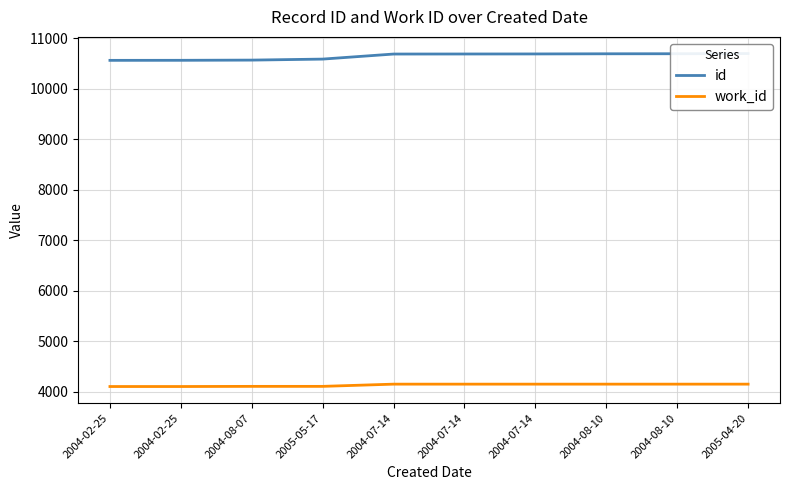

What is the average value of the id series?

10644